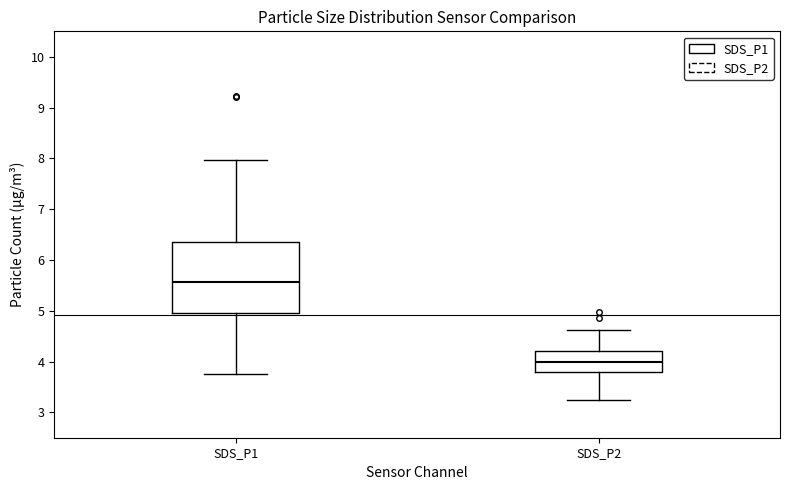

Which box's median line is the lowest?

SDS_P2